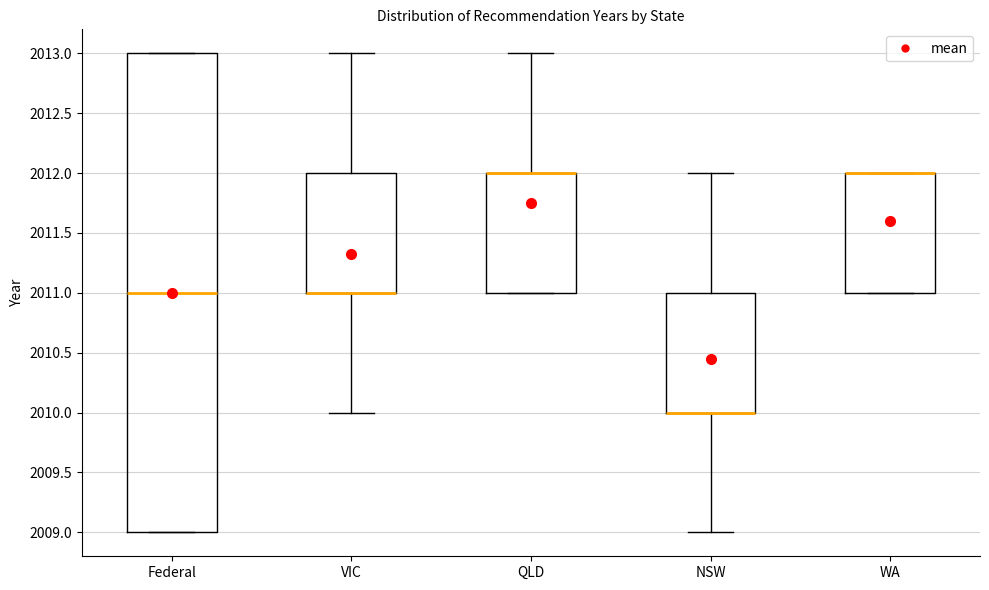

Reading left to right, transcribe this box plot: for each box, give where its median line is, the range the box spans, and where its two whiskers end, as read against the y-axis. The values are not printed on the chart, so give them approximately, as read against the axis.

Federal: median 2011, box 2009 to 2013, whiskers 2009 to 2013
VIC: median 2011 (drawn on the box's lower edge), box 2011 to 2012, whiskers 2010 to 2013
QLD: median 2012 (drawn on the box's upper edge), box 2011 to 2012, whiskers 2011 to 2013
NSW: median 2010 (drawn on the box's lower edge), box 2010 to 2011, whiskers 2009 to 2012
WA: median 2012 (drawn on the box's upper edge), box 2011 to 2012, whiskers 2011 to 2012